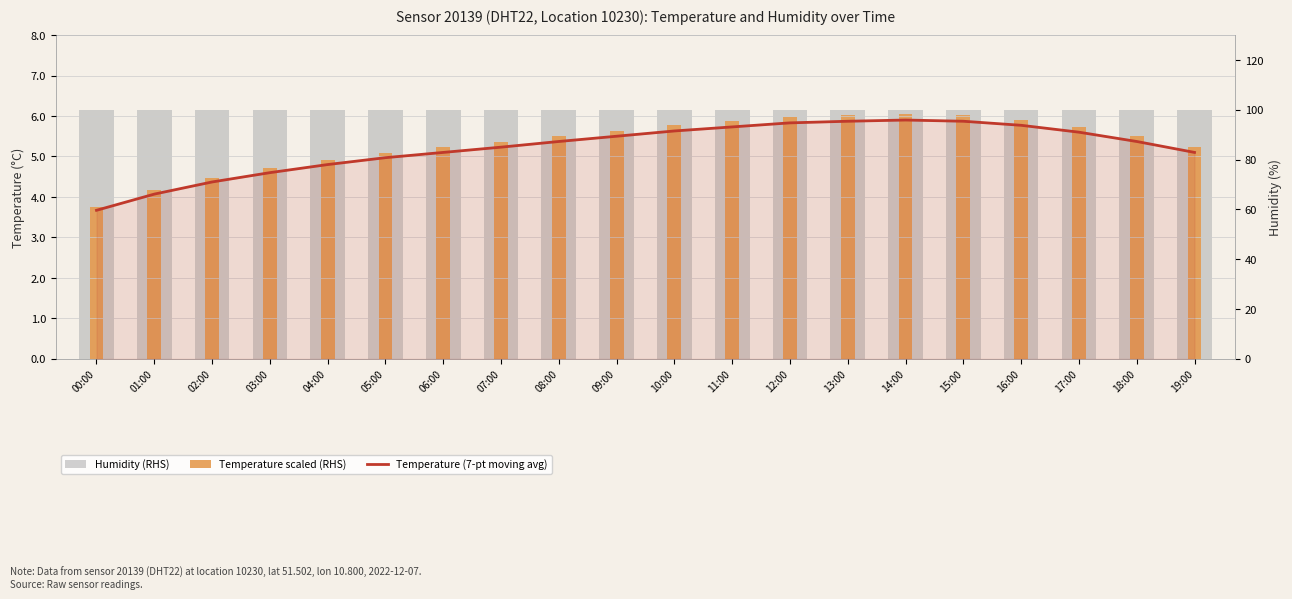

How many data points in Temperature (7-pt moving avg) are less than 5?

6